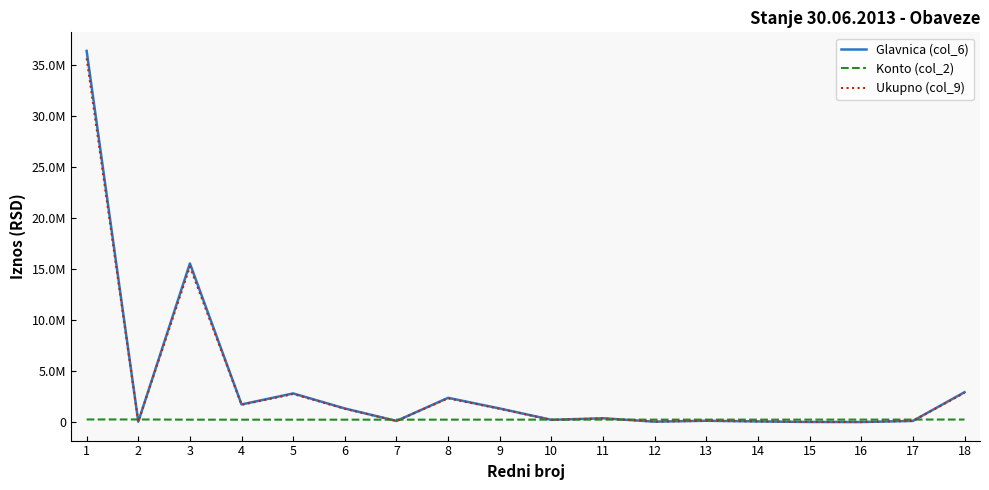

What is the average value of the Ukupno (col_9) series?

3561519.5